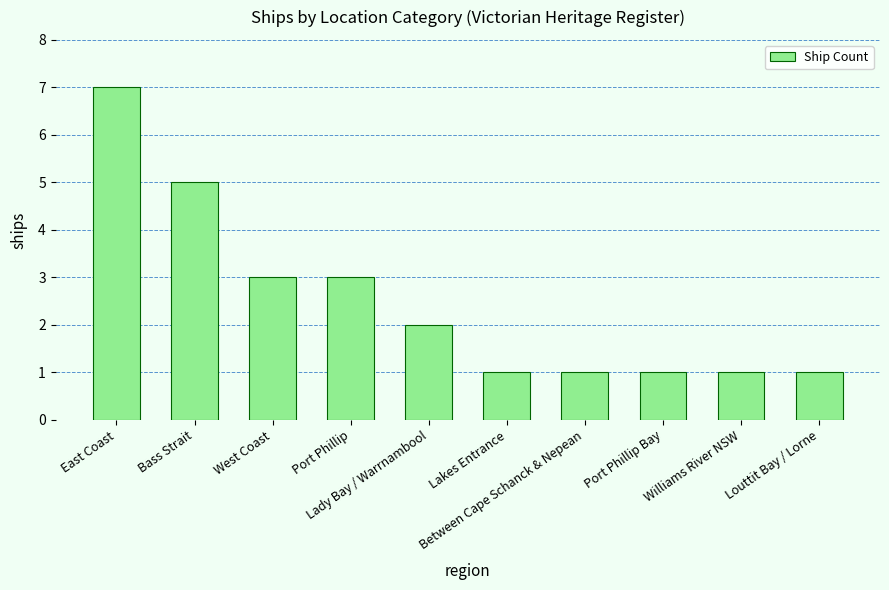

What is the difference between the second highest and second lowest values?

4